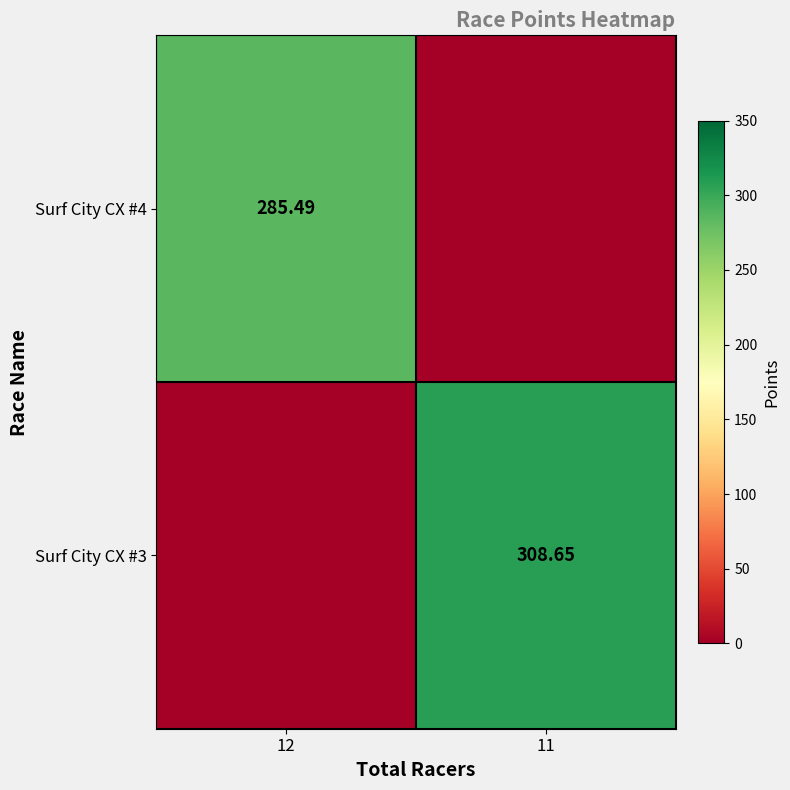

List the labels in order of Surf City CX #4 value, smallest first.

11, 12